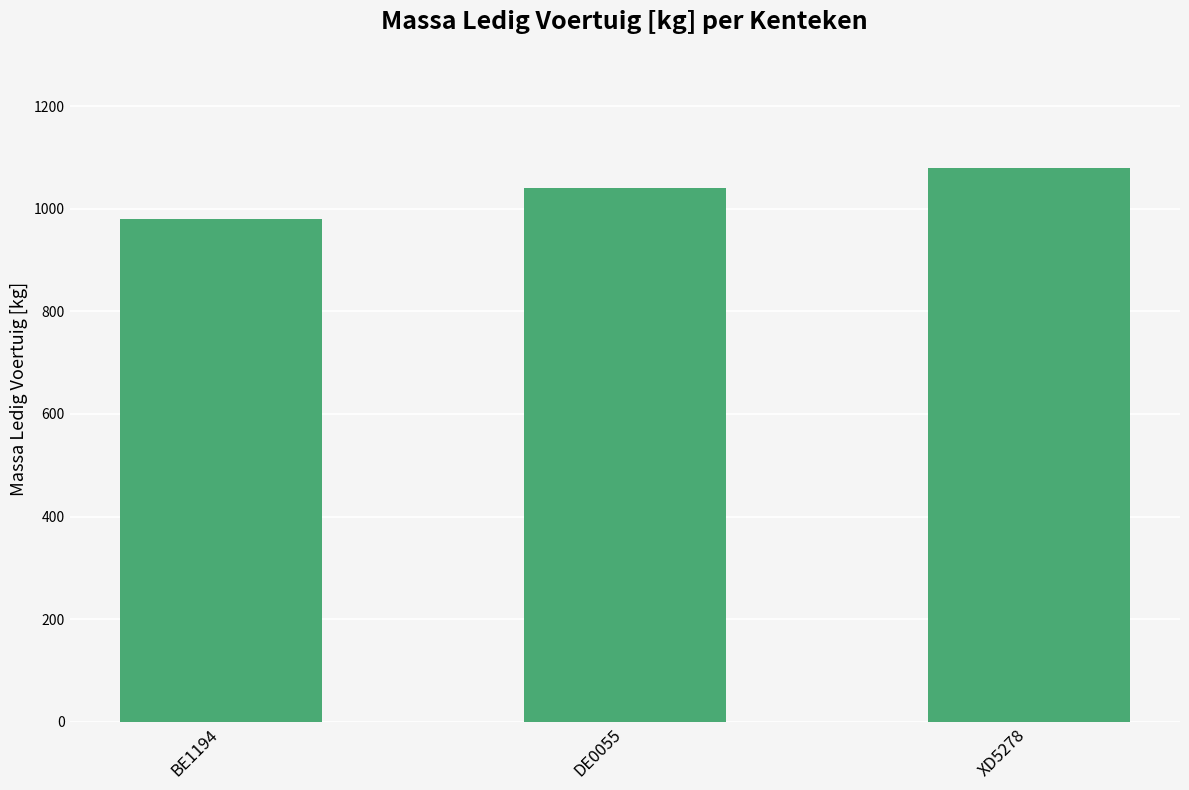

What is the difference between the maximum and second lowest values?

39